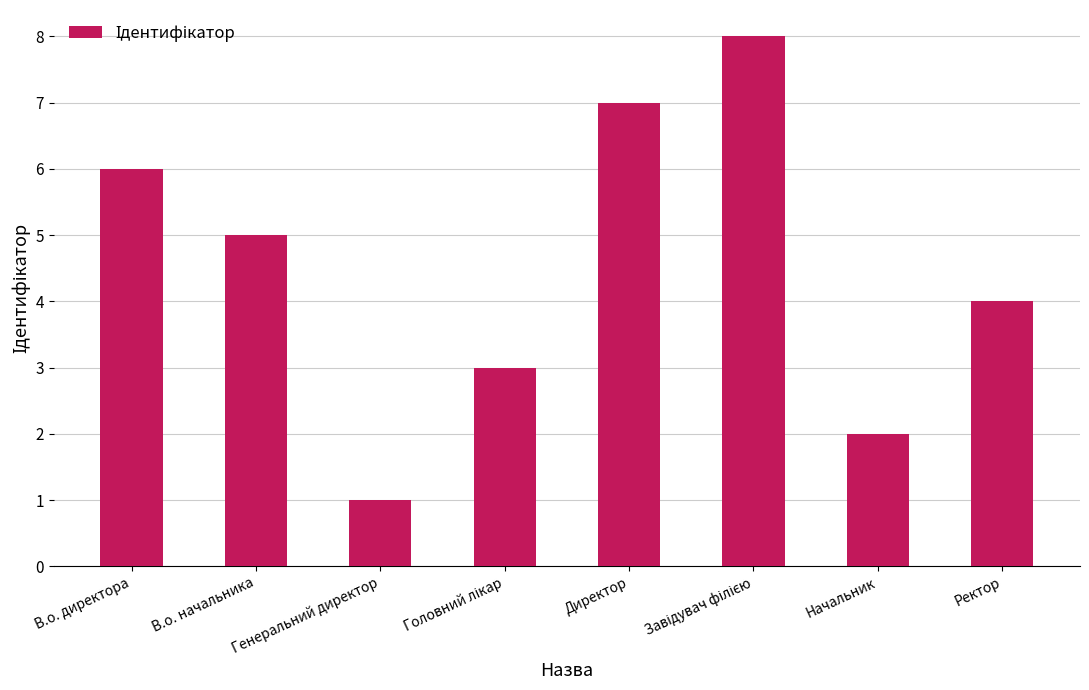

Where is the data nearest to the value 4?

Ректор